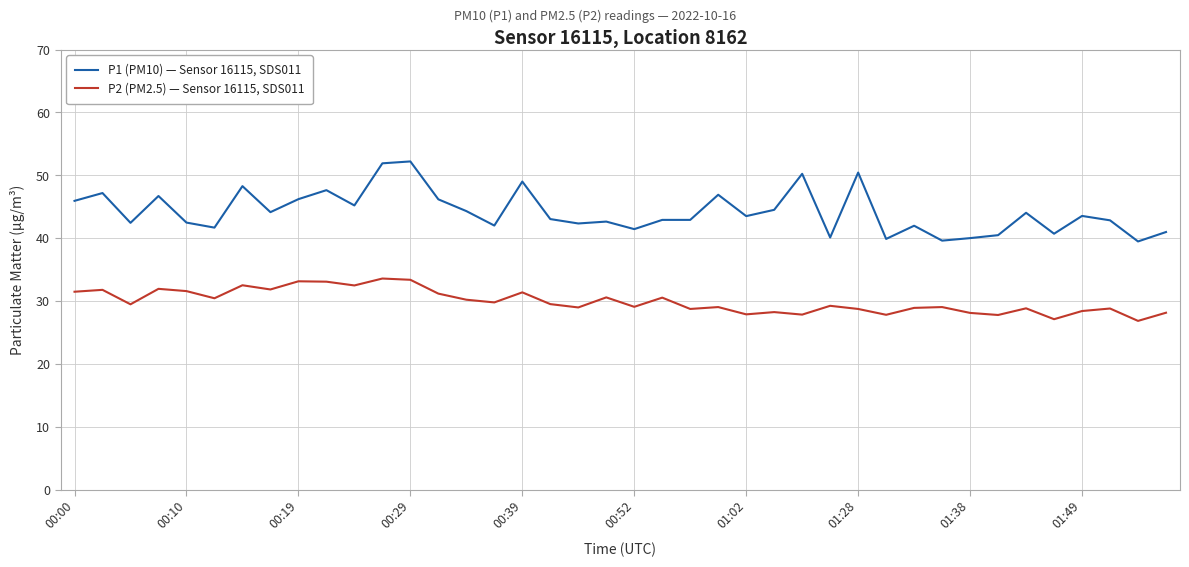

Which series has the largest total across all categories?

P1 (PM10) — Sensor 16115, SDS011